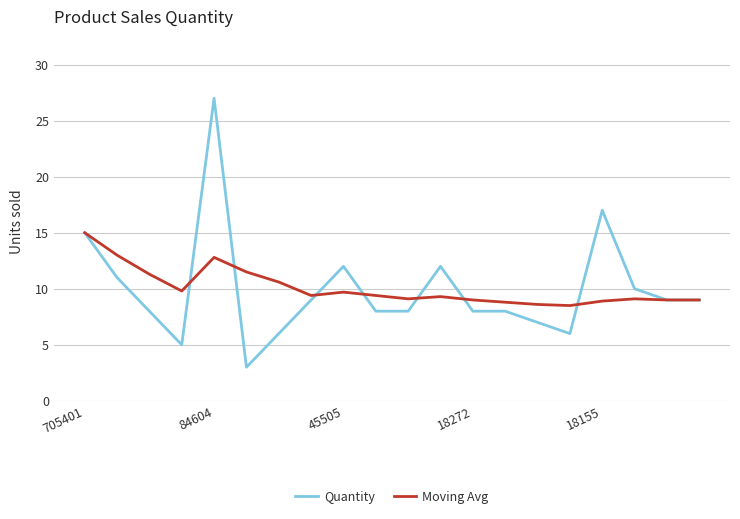

What is the highest value of the Quantity series?

27.0